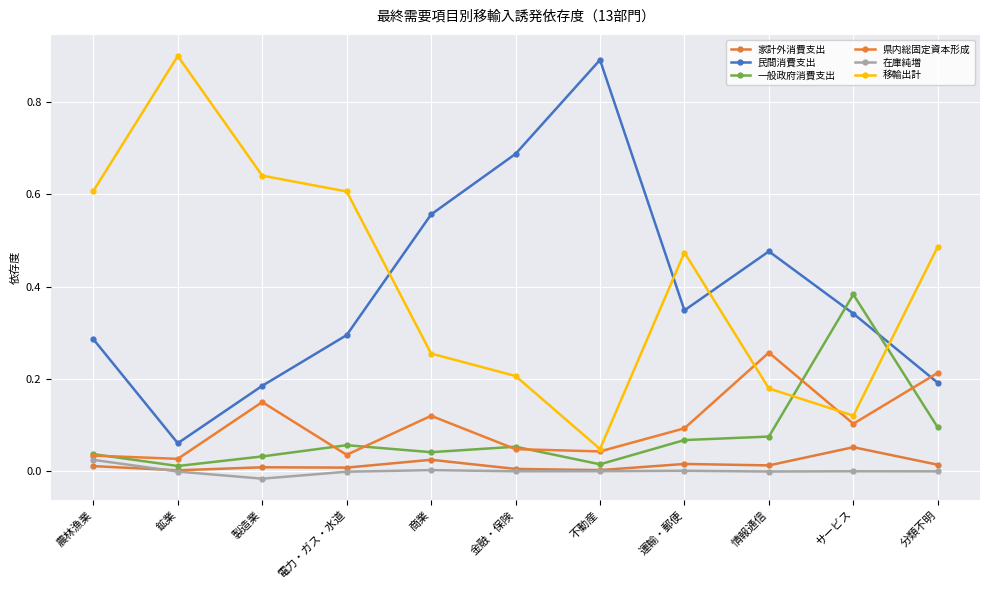

What position from the right is 情報通信?

3